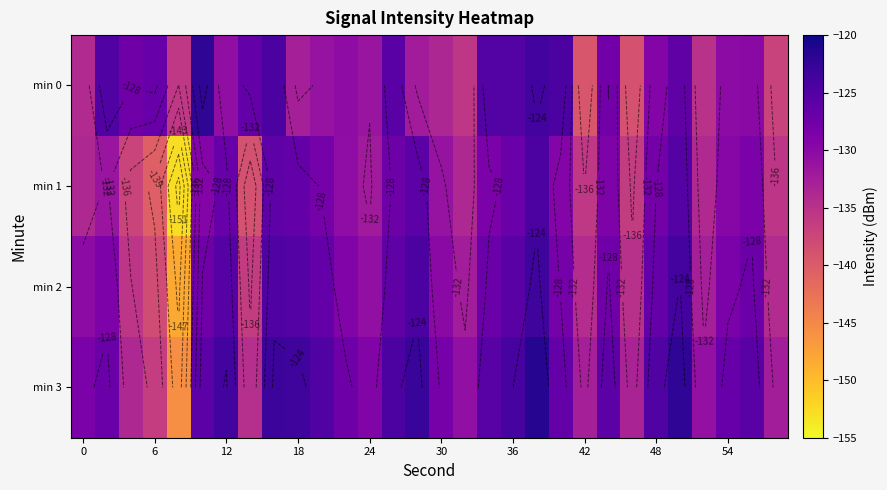

How many data points in min 1 are above -129?

13